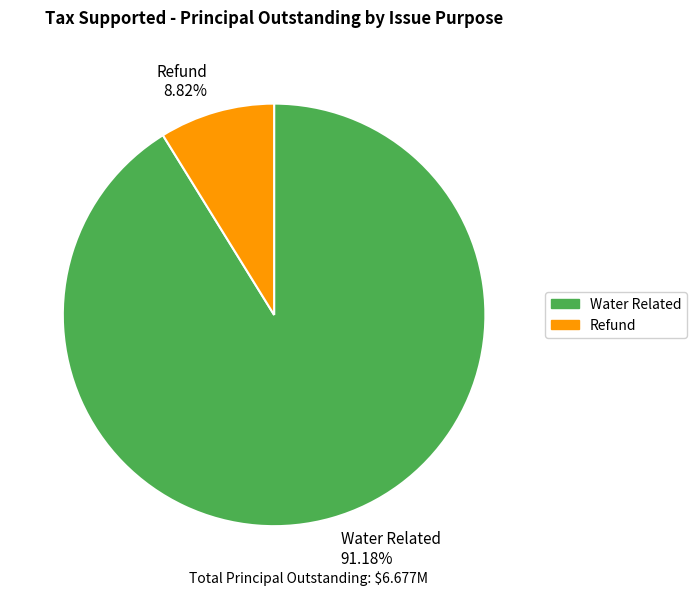

To the nearest percent, what is the average slice percentage?

50%